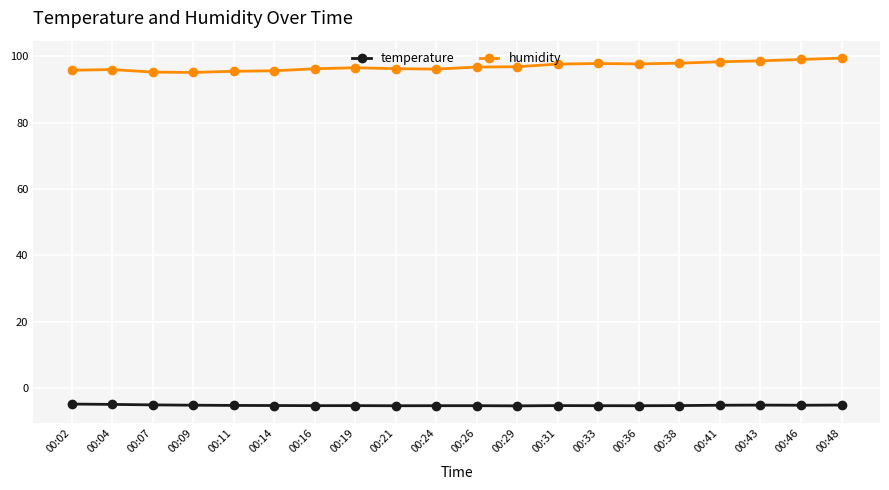

True or false: temperature and humidity intersect in this chart.

False